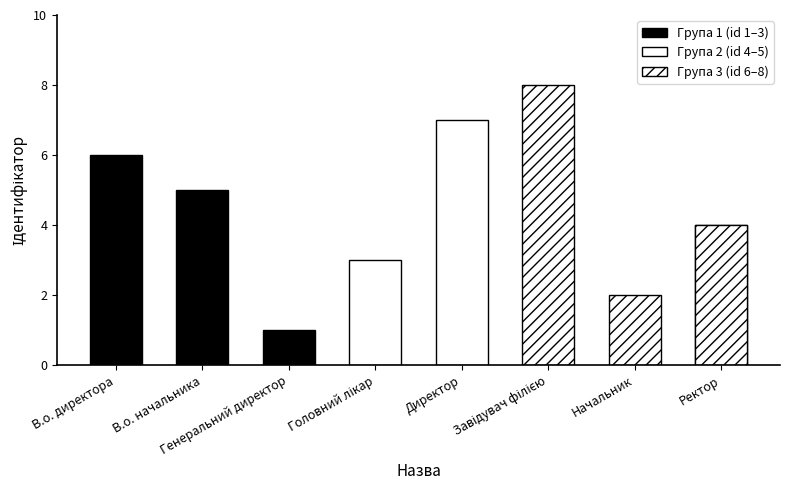

What is the change in value from Директор to Начальник?

-5